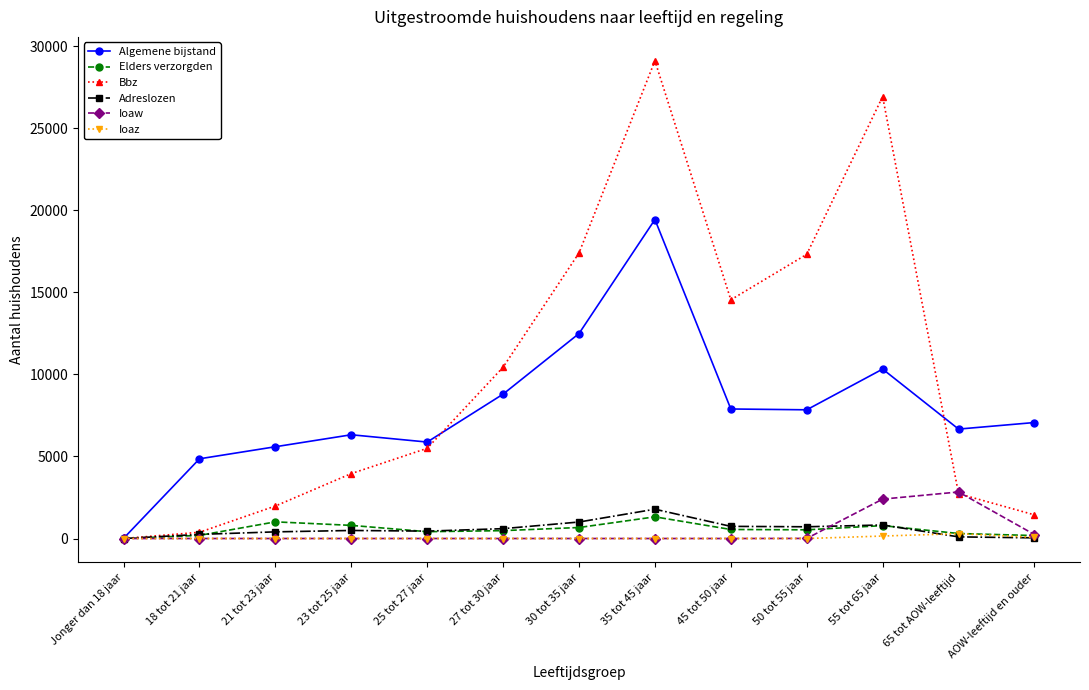

At which category does the chart reach its peak across all series?

35 tot 45 jaar